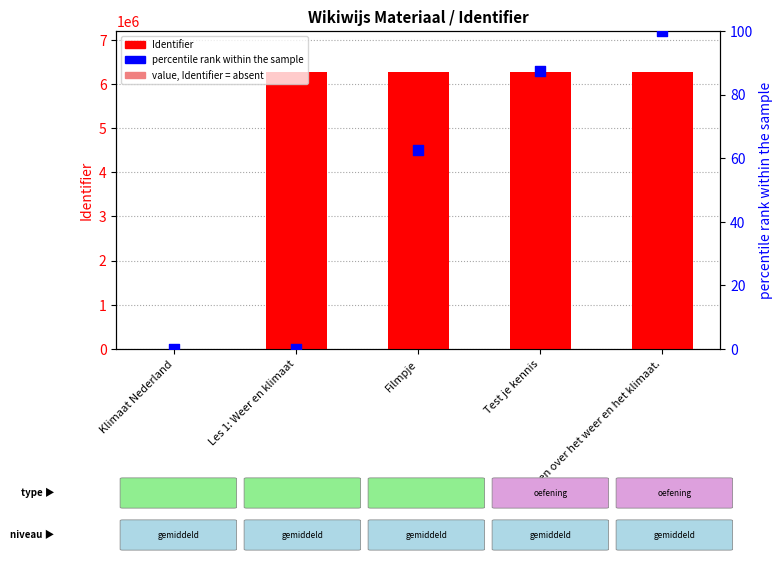

Which series has the largest total across all categories?

Identifier